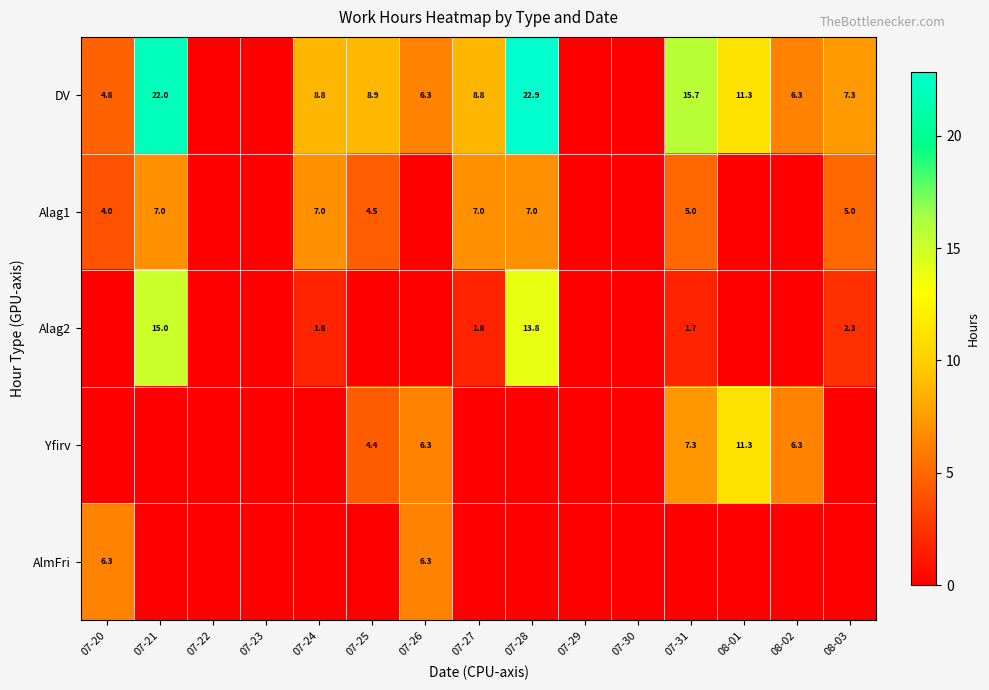

What is the sum of the Yfirv values at 07-26 and 07-25?

10.7